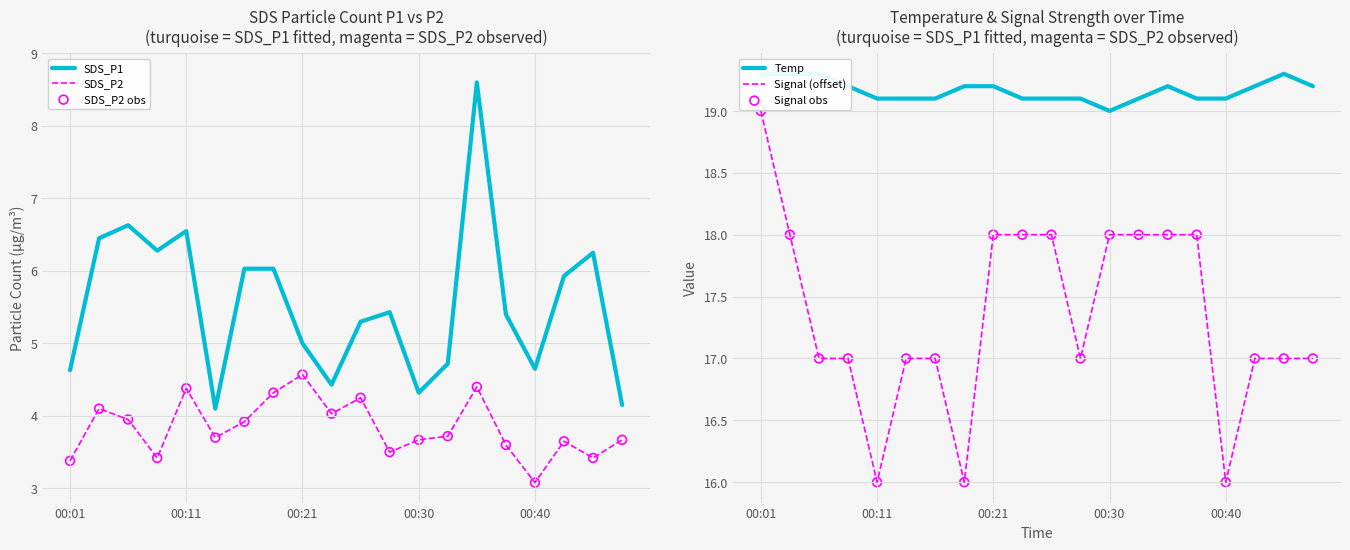

What are all the series names shown in the legend?

SDS_P1, SDS_P2, SDS_P2 obs, Temp, Signal (offset), Signal obs